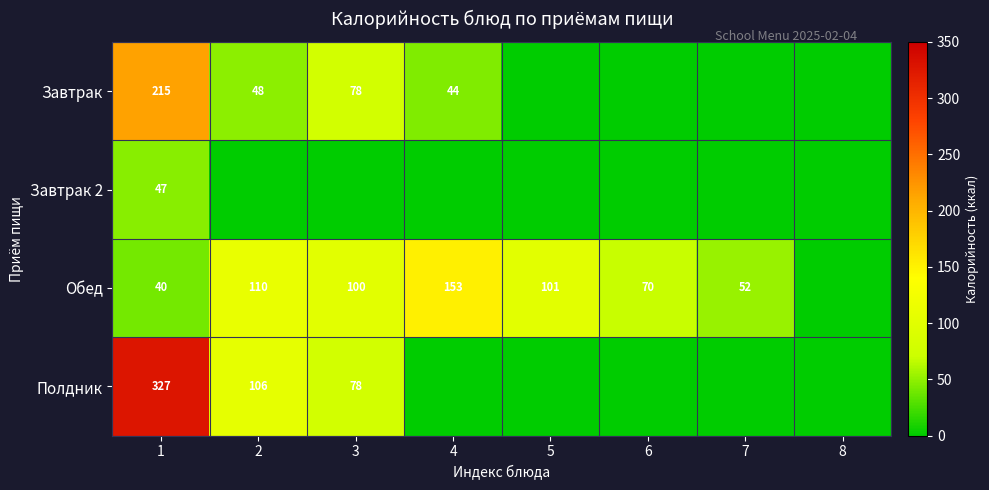

What is the total value across all series at 6?

69.6